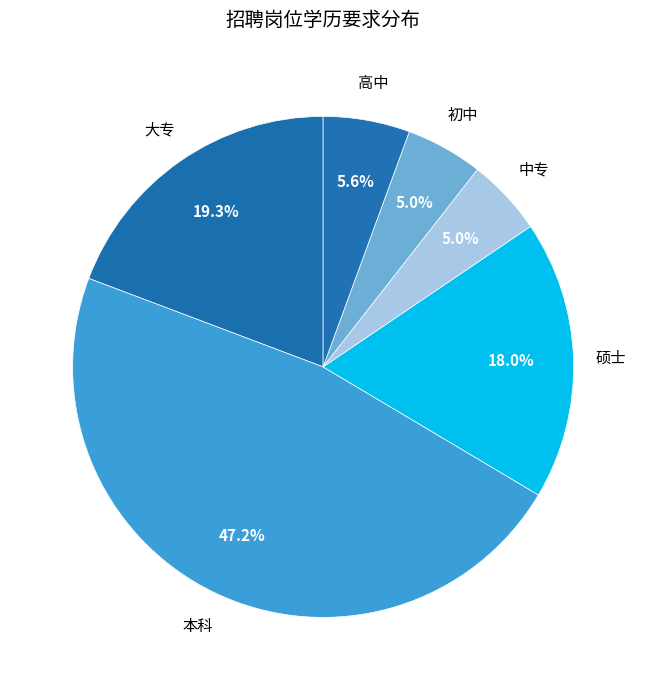

What is the total percentage of 硕士 and 初中?

23.0%